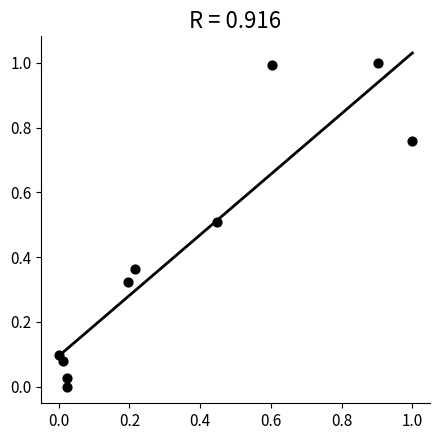

What is the range of Y values (max minus min)?

1.0